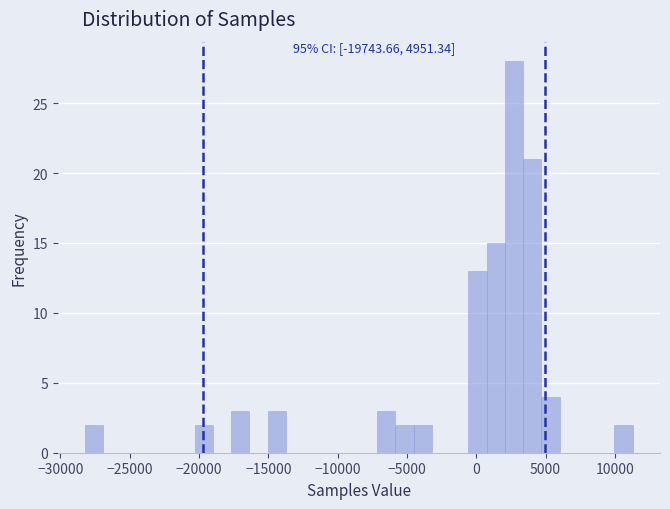

Around what value on the x-axis is the tallest bar? Give the approximate position of its centre, as read against the axis.

2500